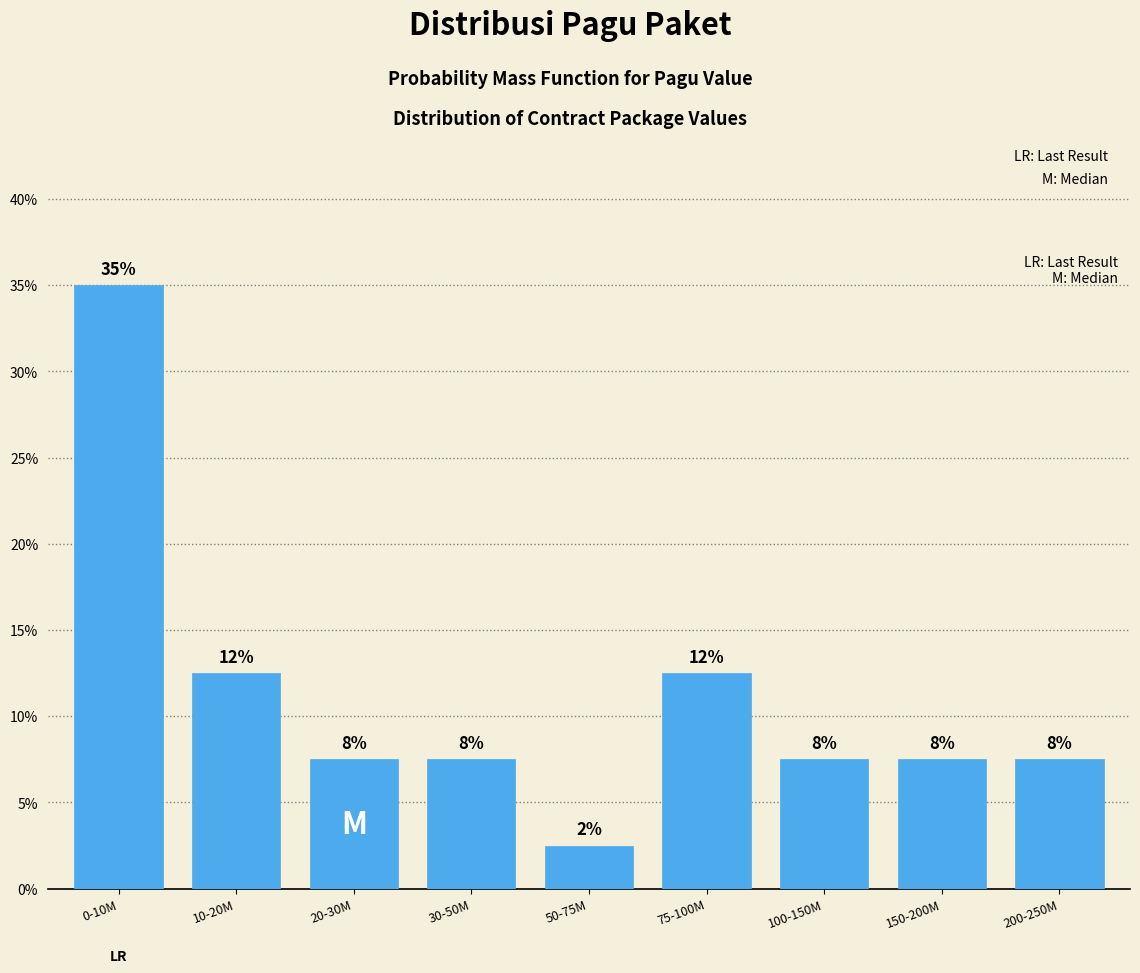

How many bars are there in total?

9